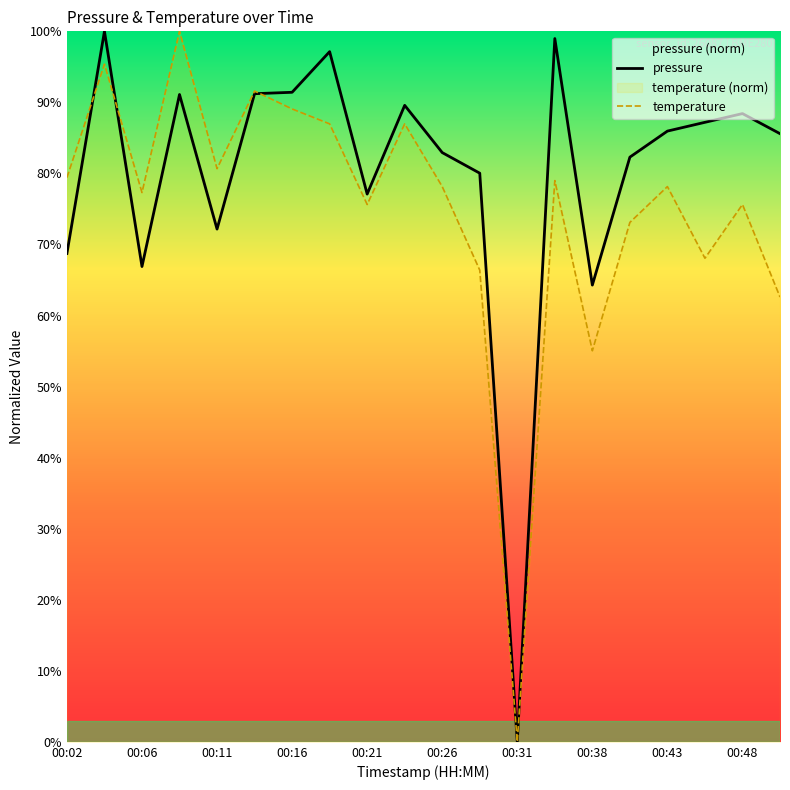

What is the maximum value for pressure?

100.0